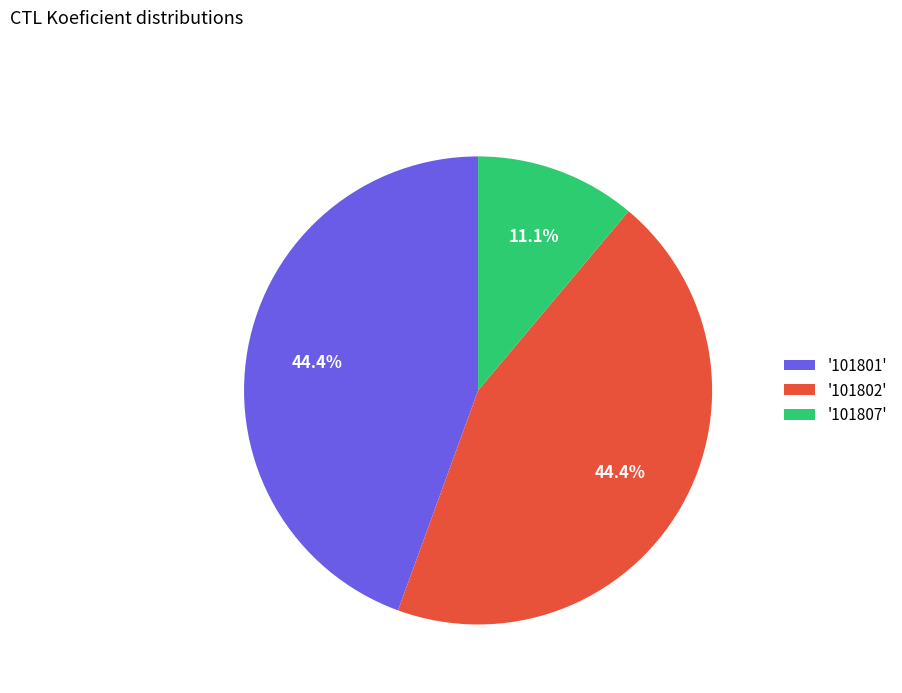

Which slice is the smallest?

'101807'